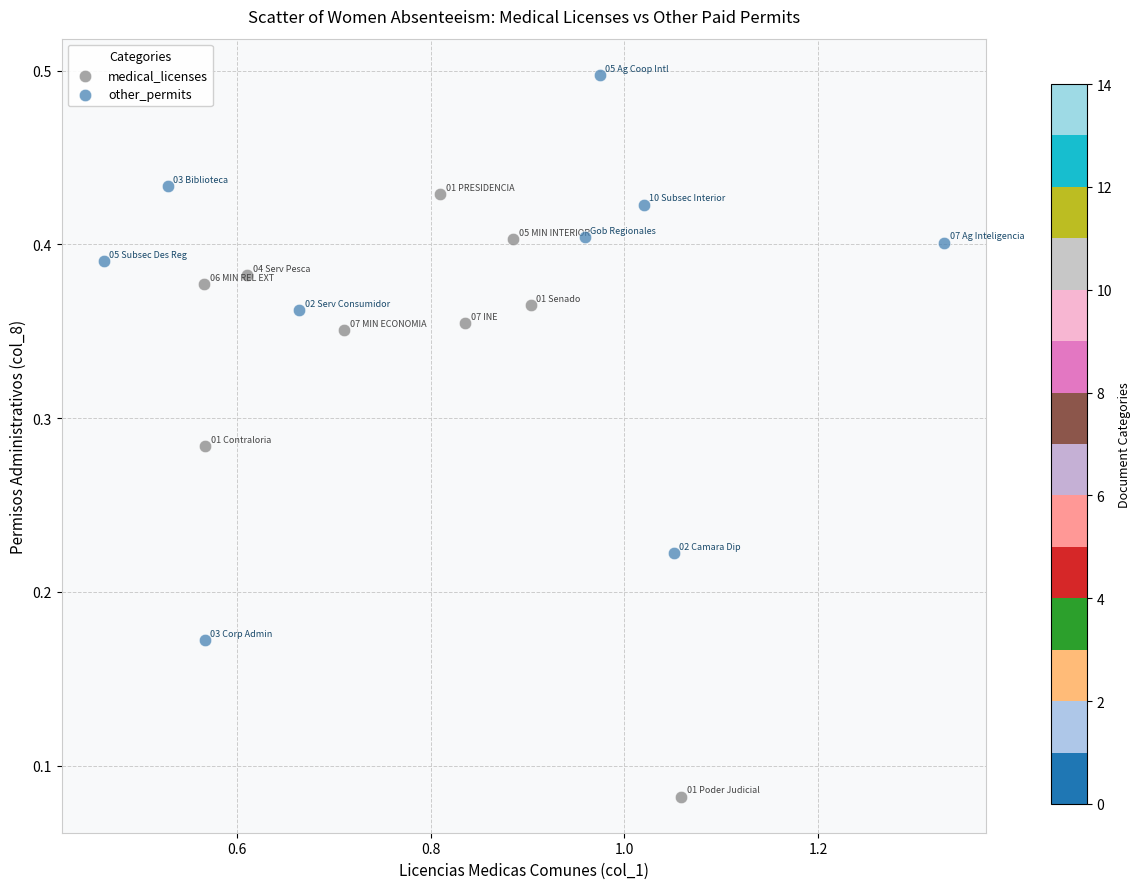

Which series reaches the maximum Y coordinate?

other_permits